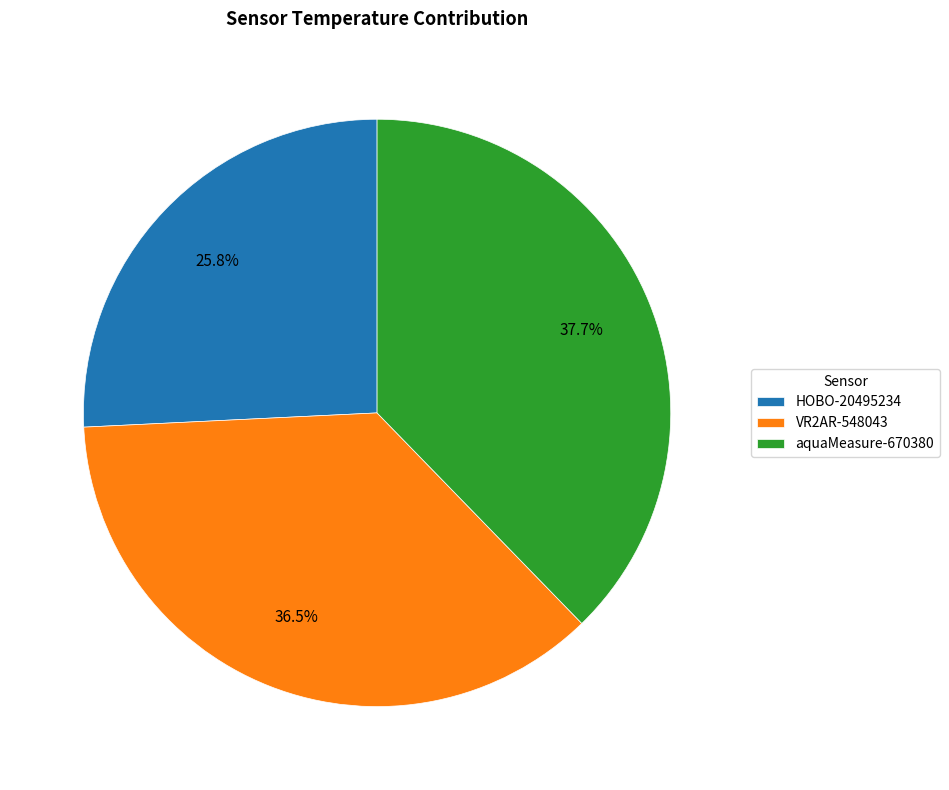

How many segments does this pie chart have?

3